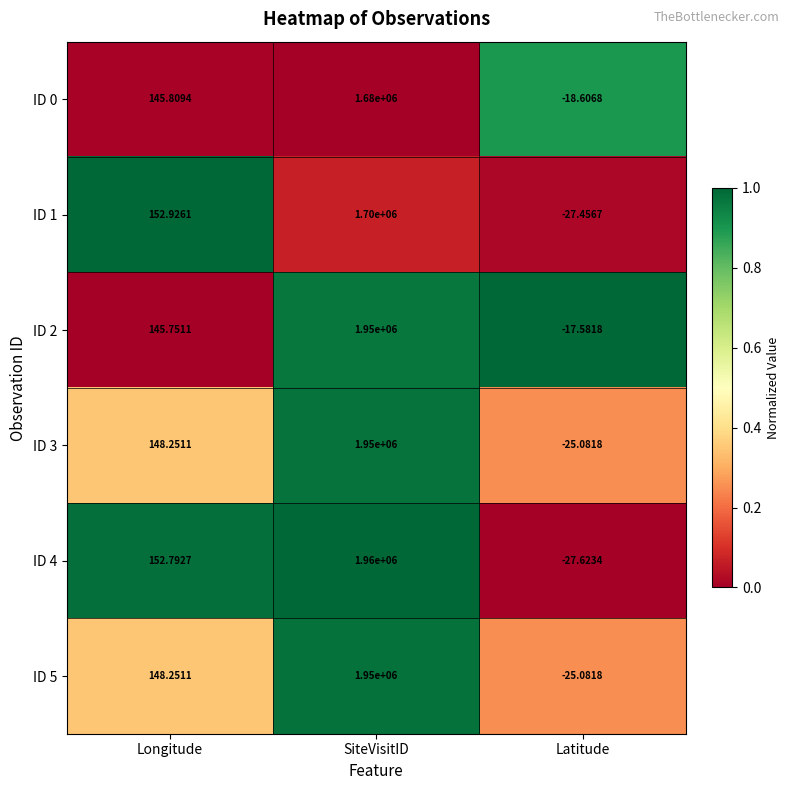

What is the total value across all series at Latitude?

-141.4